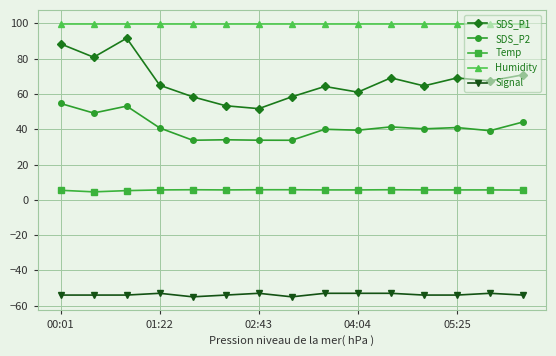

What is the average value of the SDS_P1 series?

67.6